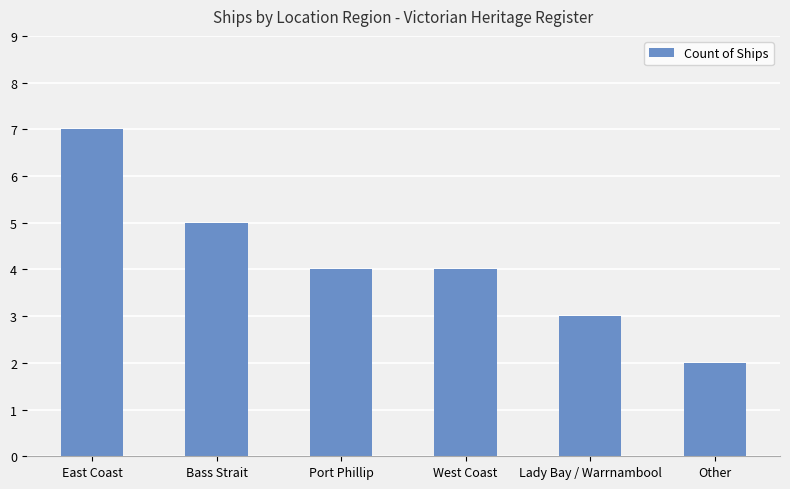

Read the value at Port Phillip.

4